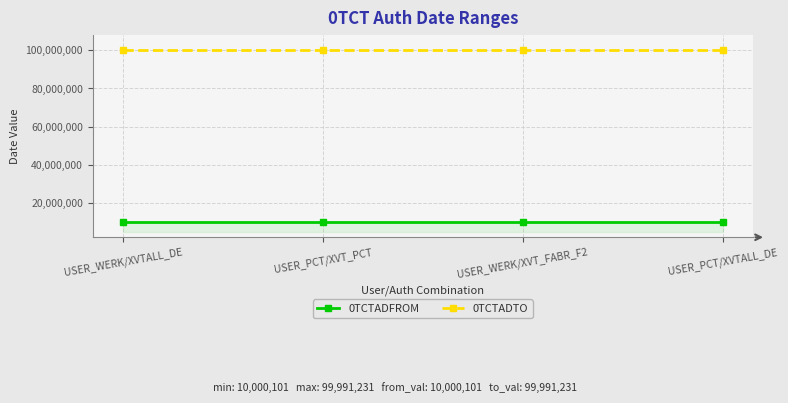

True or false: 0TCTADFROM and 0TCTADTO intersect in this chart.

False